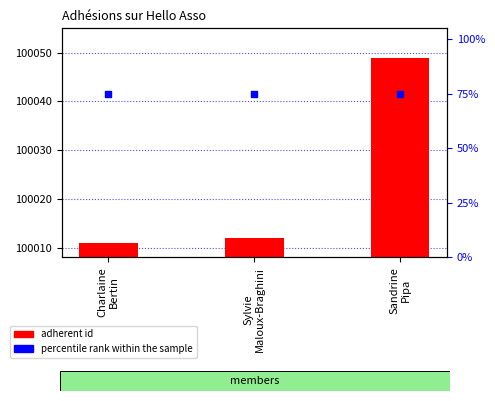

Which series reaches the minimum Y coordinate?

percentile rank within the sample